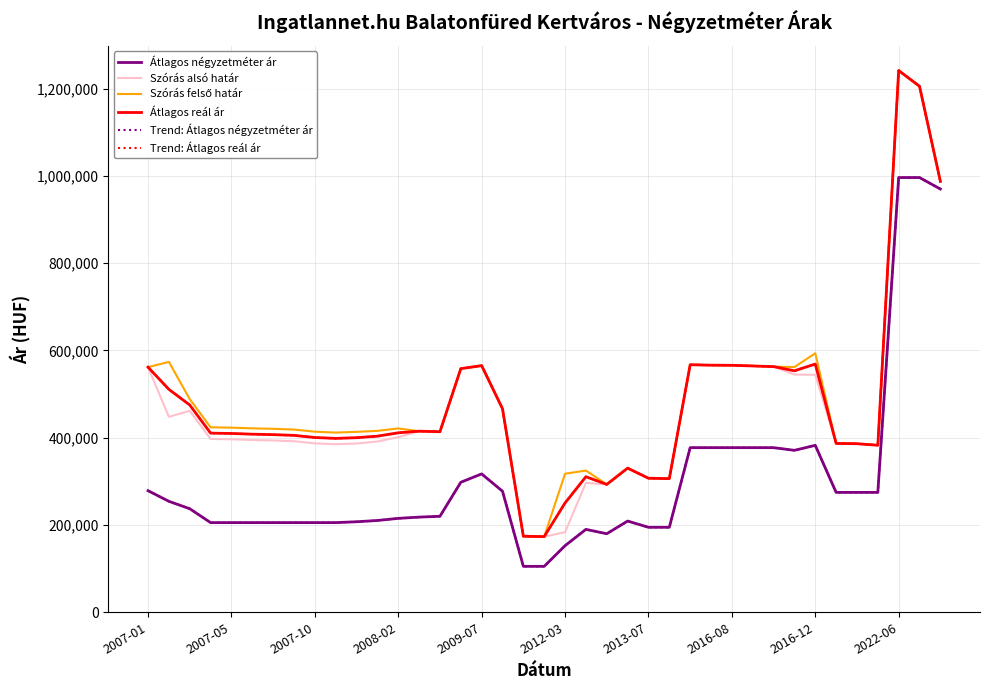

Does the chart have visible grid lines?

Yes